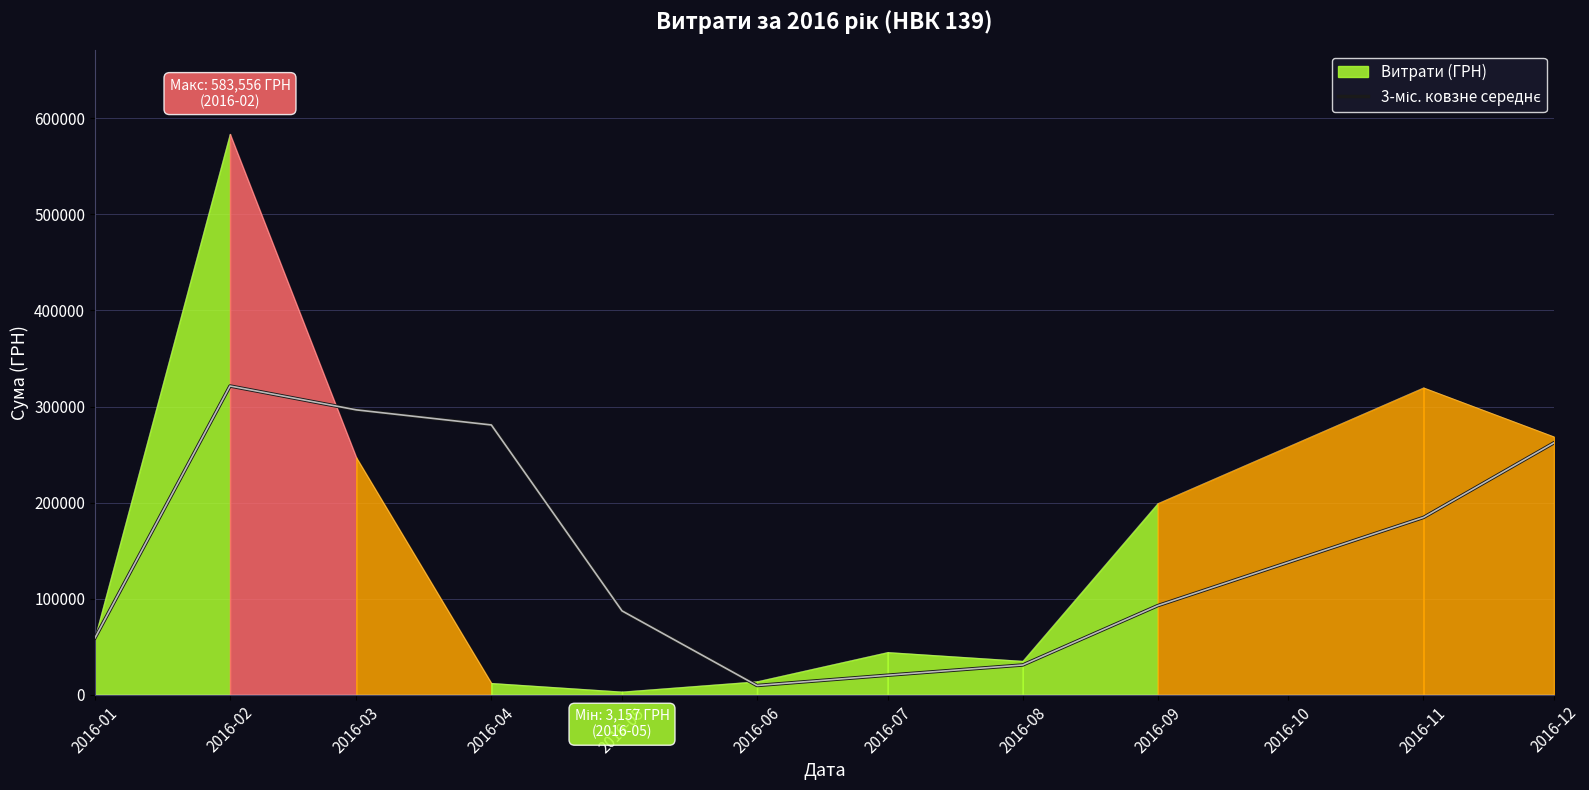

At which label does the data first exceed 92844?

2016-02